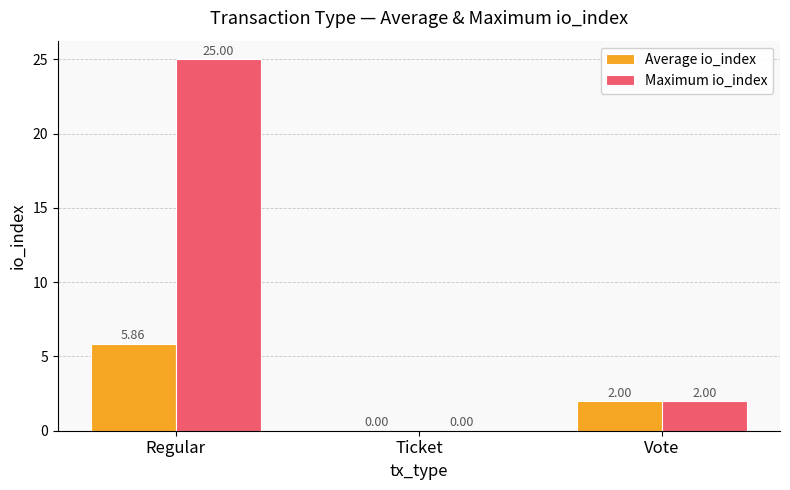

What is the sum of the Maximum io_index values at Ticket and Regular?

25.0